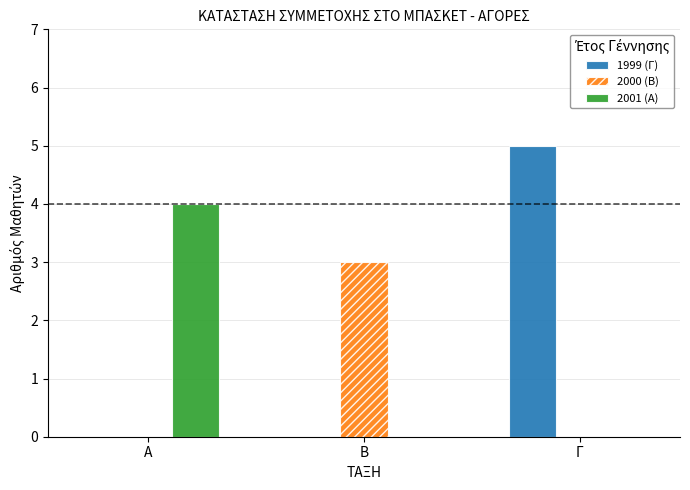

Are the bars horizontal?

No